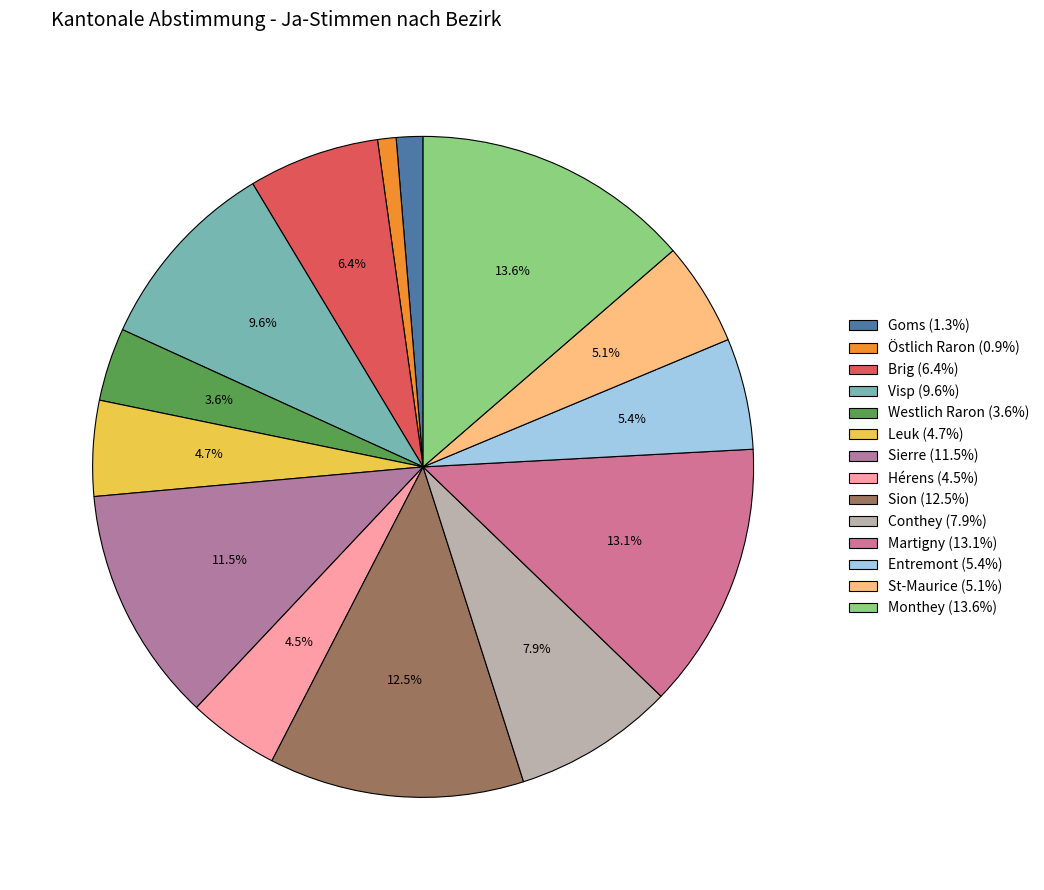

To the nearest percent, what is the average slice percentage?

7%